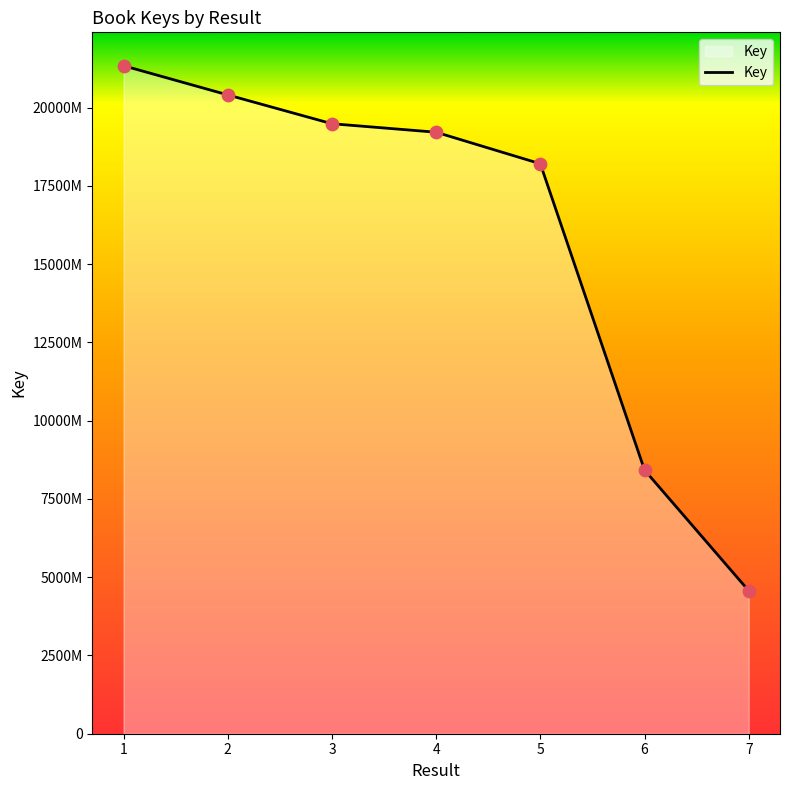

Approximately how many times larger is the value at 2 compared to 4?

1.1